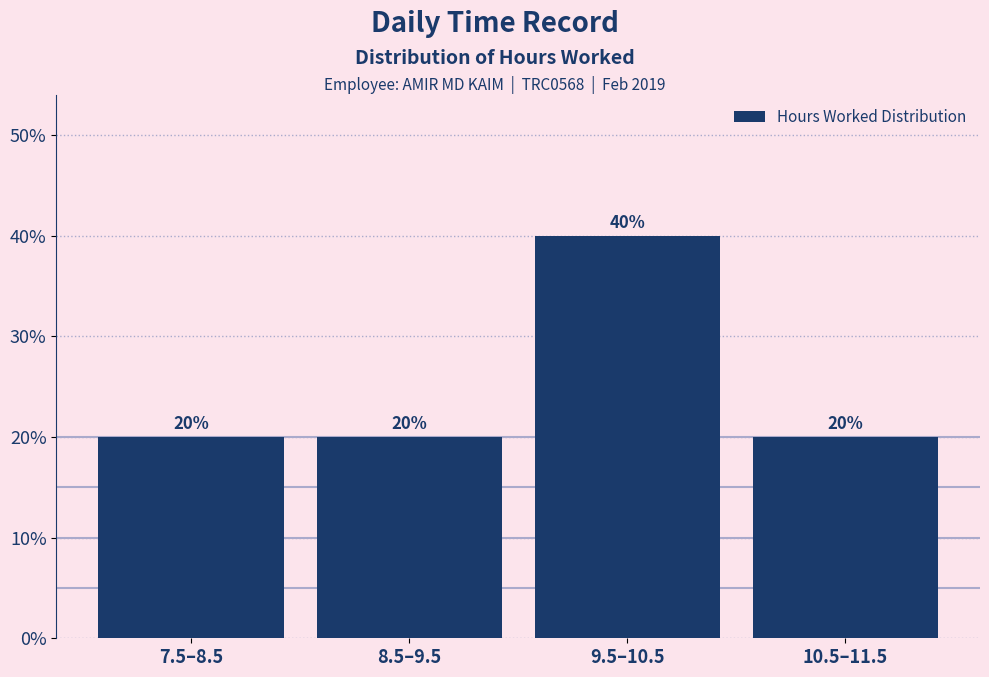

Reading left to right, extract all data points from this chart.

20	20	40	20